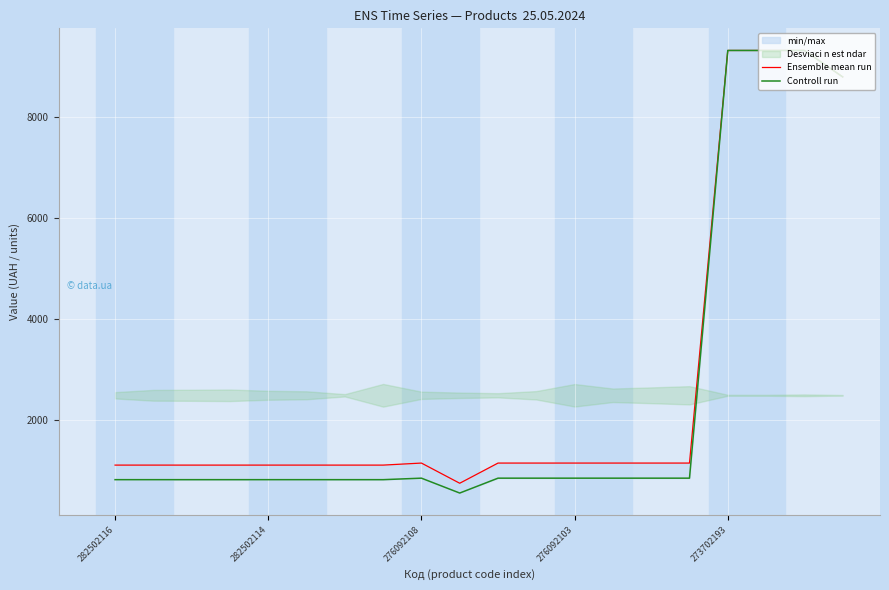

Reading left to right, transcribe all the data shown in this chart.

Ensemble mean run: 1101.8	1101.8	1101.8	1101.8	1101.8	1101.8	1101.8	1101.8	1142.1	742.0	1142.1	1142.1	1142.1	1142.1	1142.1	1142.1	9321.4	9321.4	9321.4	8797.6
Controll run: 813.0	813.0	813.0	813.0	813.0	813.0	813.0	813.0	842.8	547.8	842.8	842.8	842.8	842.8	842.8	842.8	9321.4	9321.4	9321.4	8797.6